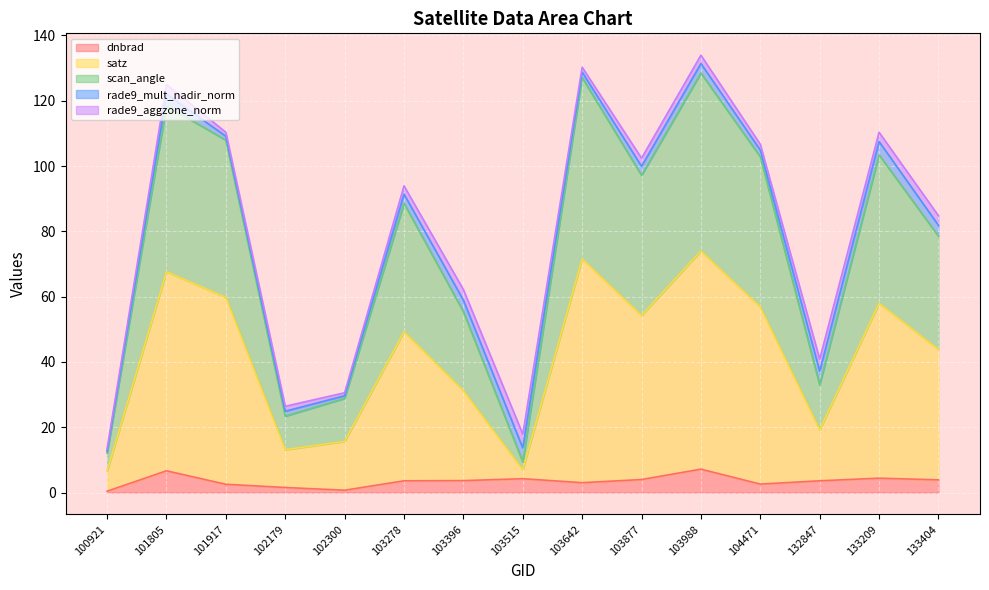

At which category does the chart reach its minimum across all series?

100921